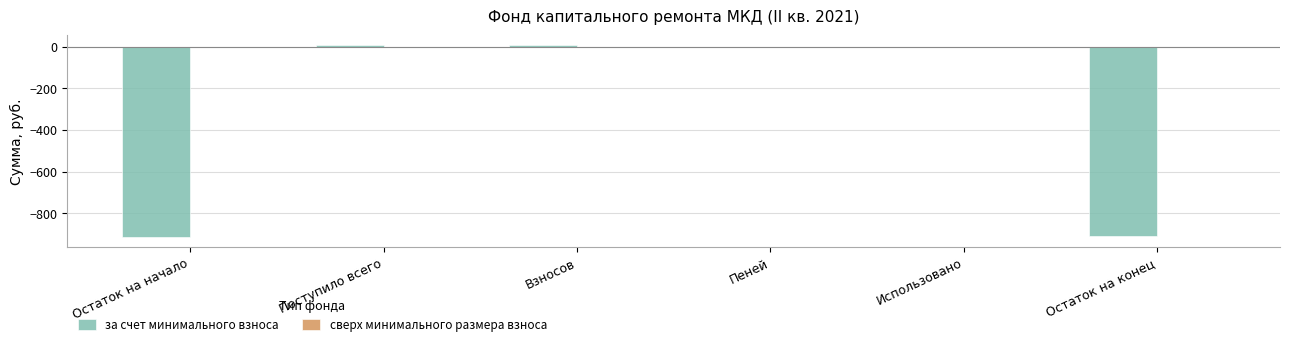

Is it true that the value at Остаток на начало is -1405.8?

False